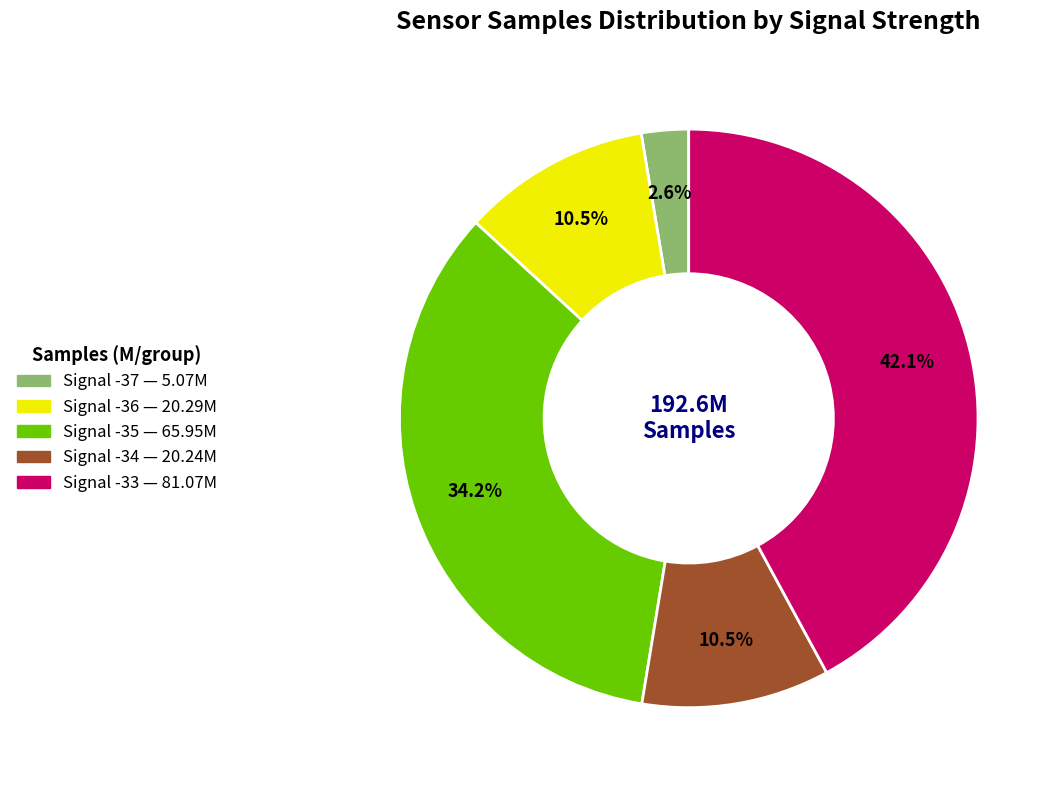

Which category has the biggest portion of the pie?

Signal -33